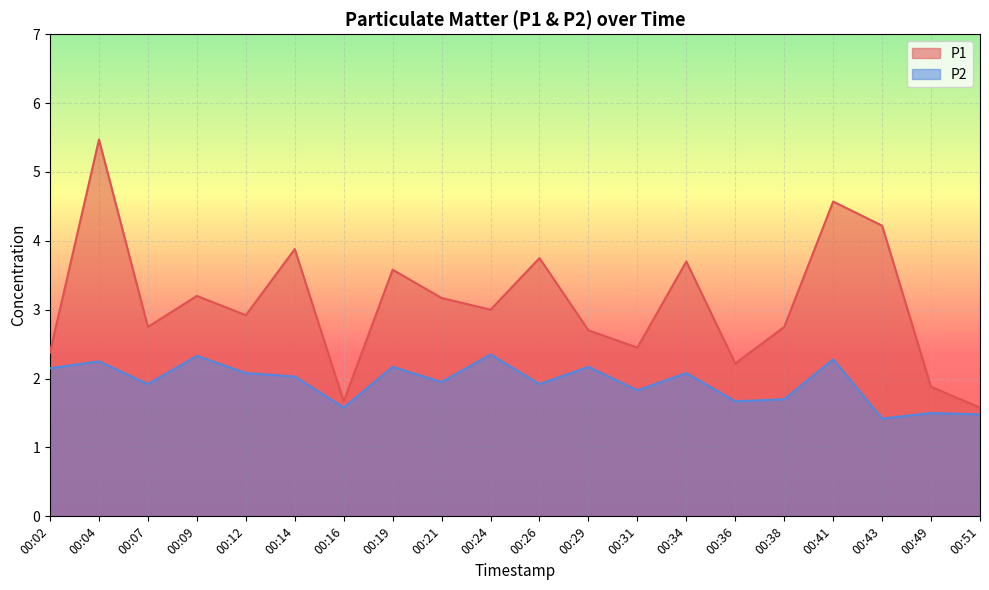

True or false: P1 and P2 cross at least once.

False